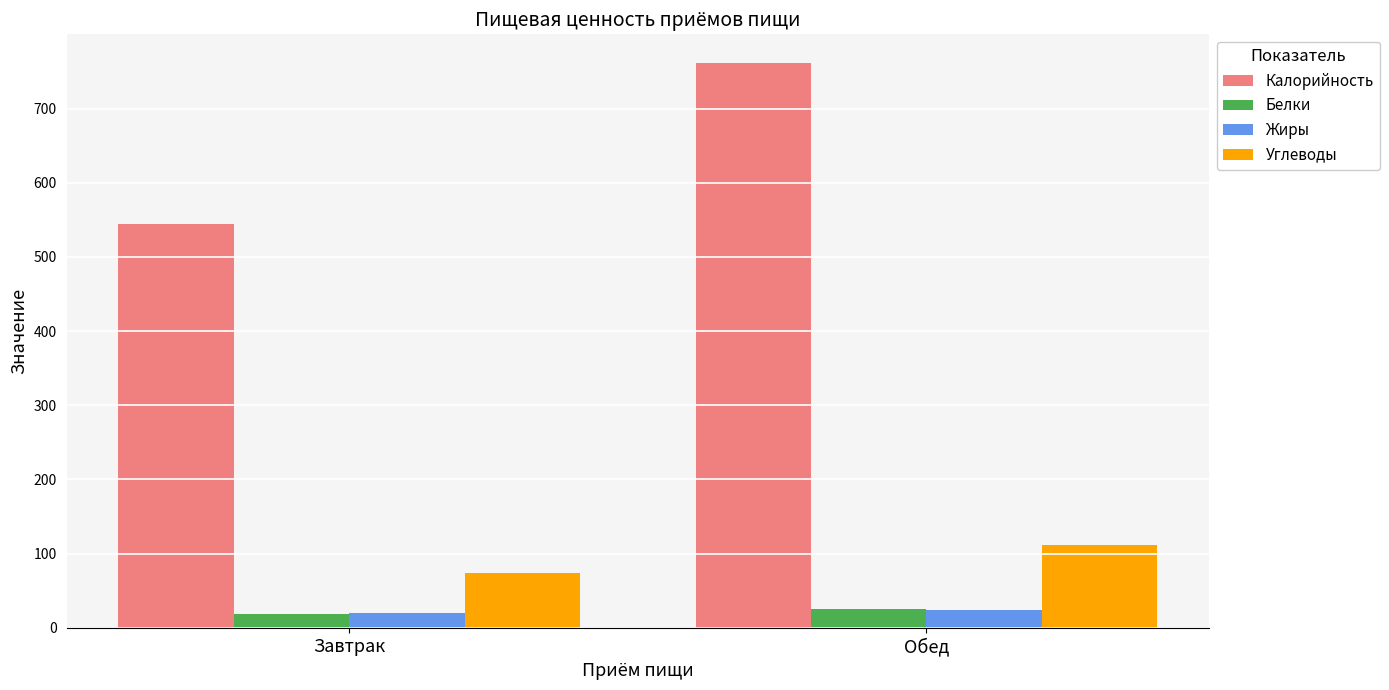

What are all the series names shown in the legend?

Калорийность, Белки, Жиры, Углеводы